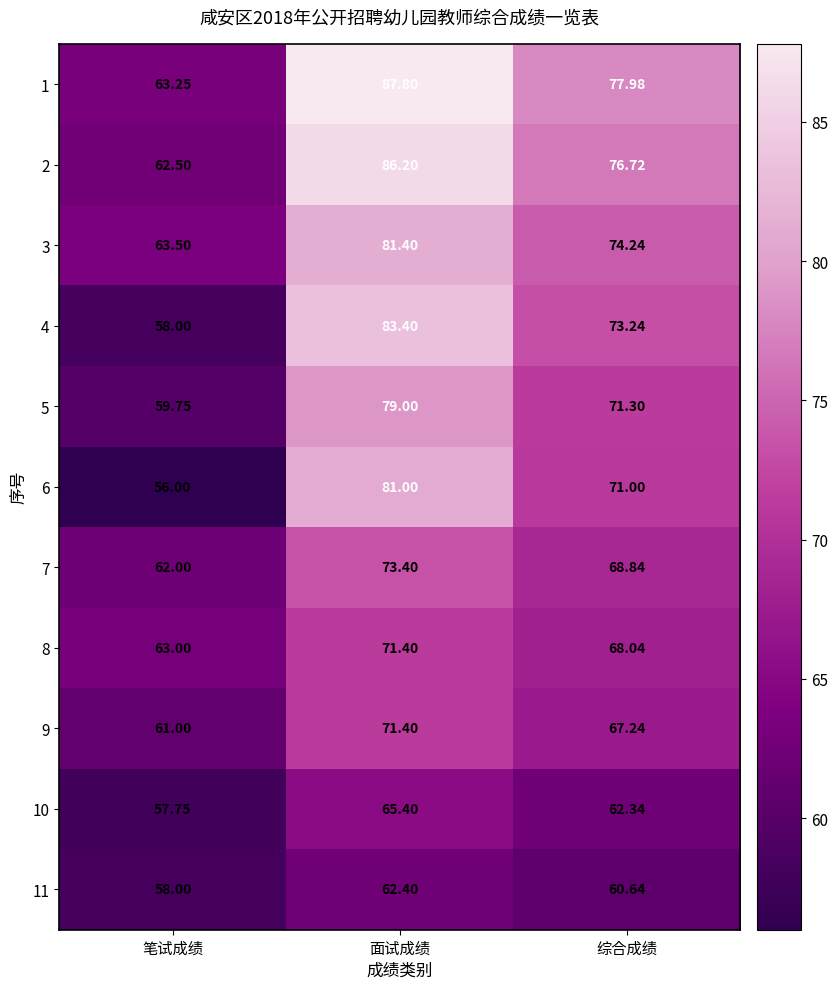

Which series has the widest spread of values?

4